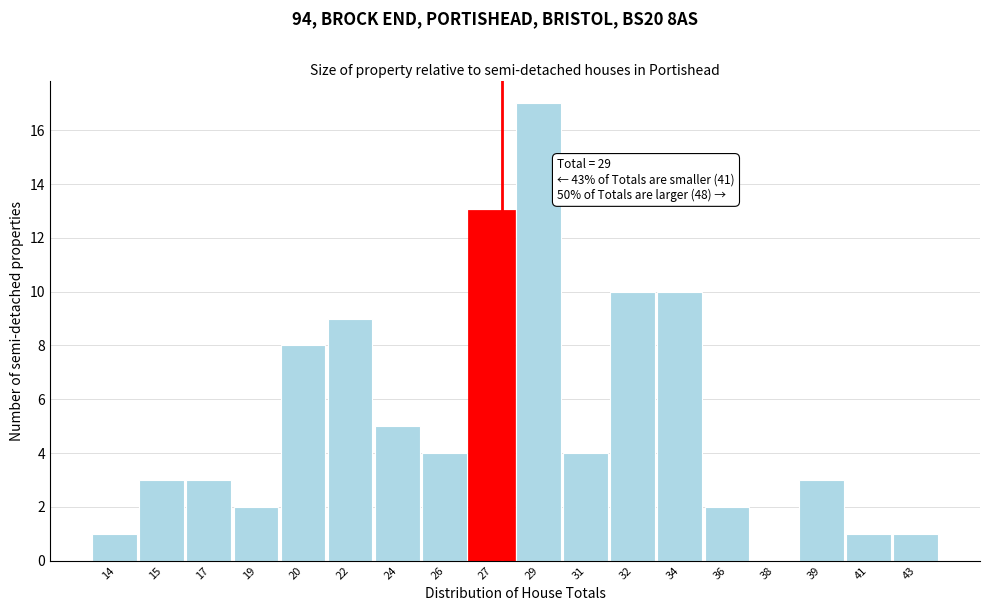

Reading left to right, what are all the values shown in this chart?

14=1	15=3	17=3	19=2	20=8	22=9	24=5	26=4	27=13	29=17	31=4	32=10	34=10	36=2	38=0	39=3	41=1	43=1